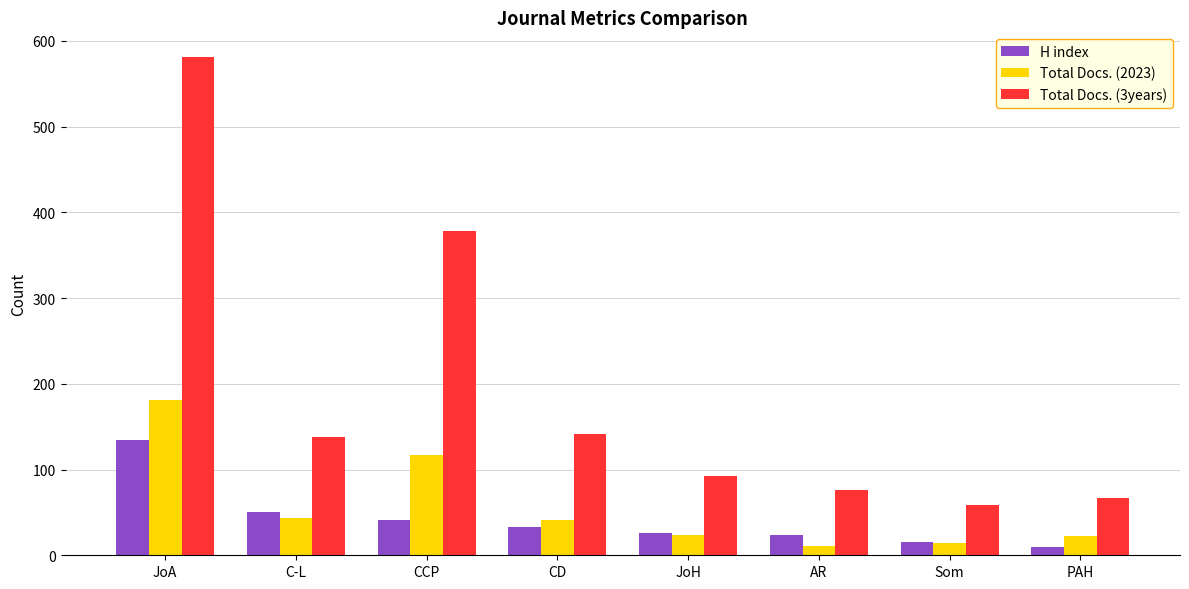

How many bars are there in total?

24